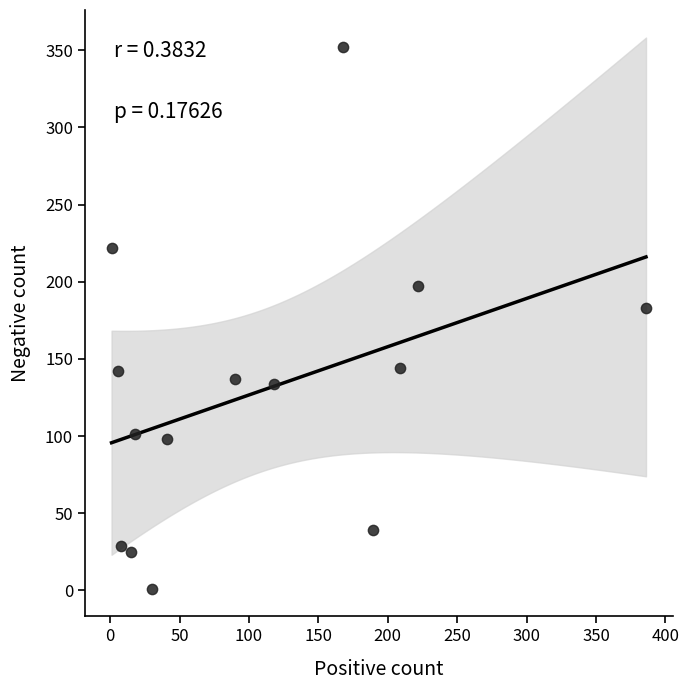

What Y value in the scatter plot is closest to 176?

183